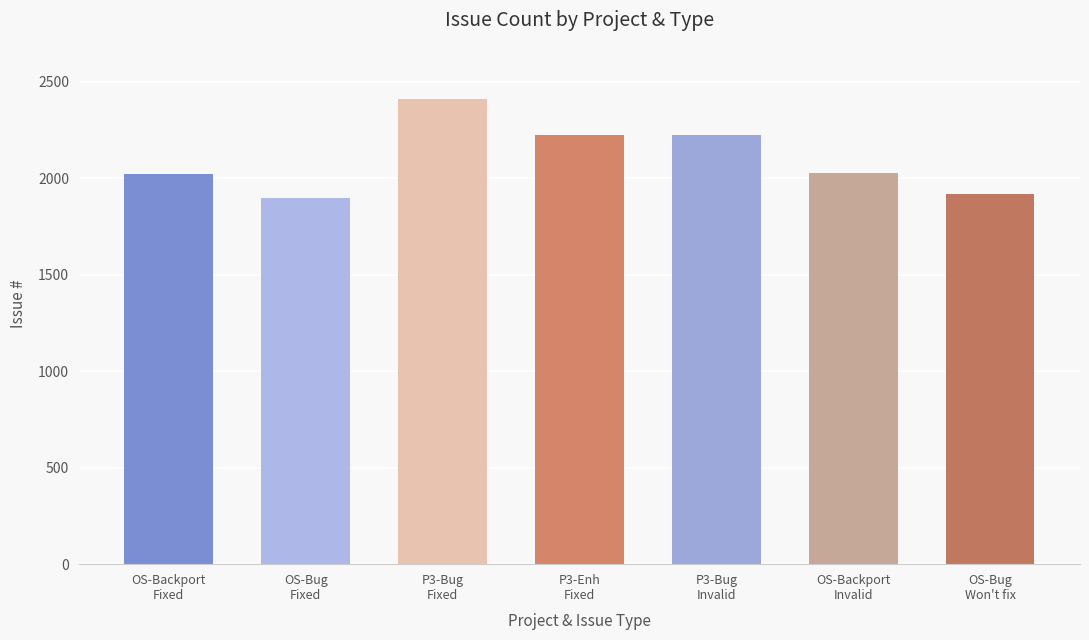

What is the greatest value displayed?

2414